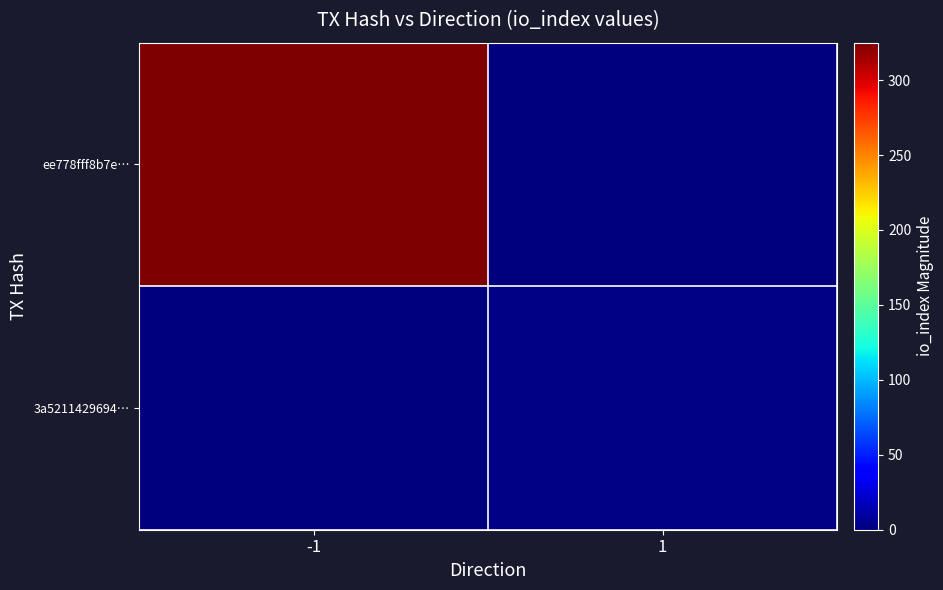

Reading right to left, transcribe all the data shown in this chart.

ee778fff8b7e…: 1=0	-1=325
3a5211429694…: 1=2	-1=0